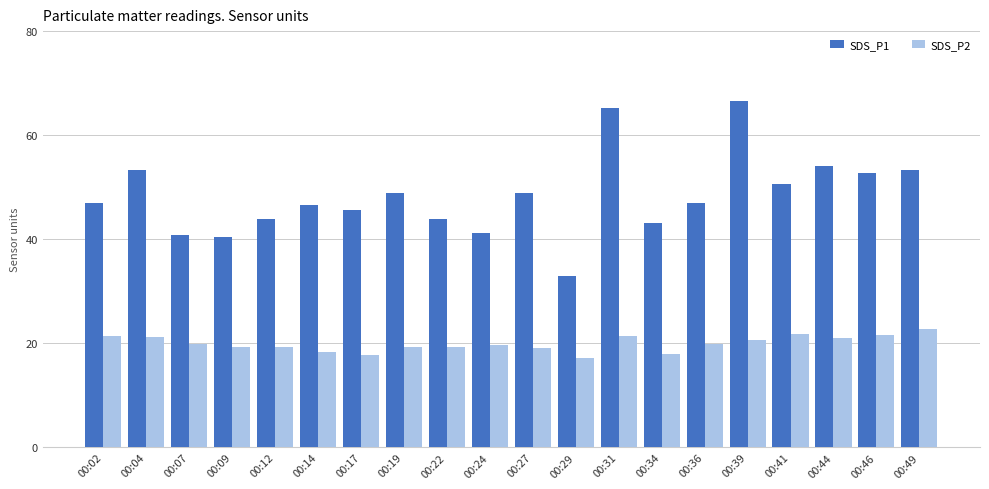

Is it true that SDS_P1 equals 43.9 at 00:12?

True